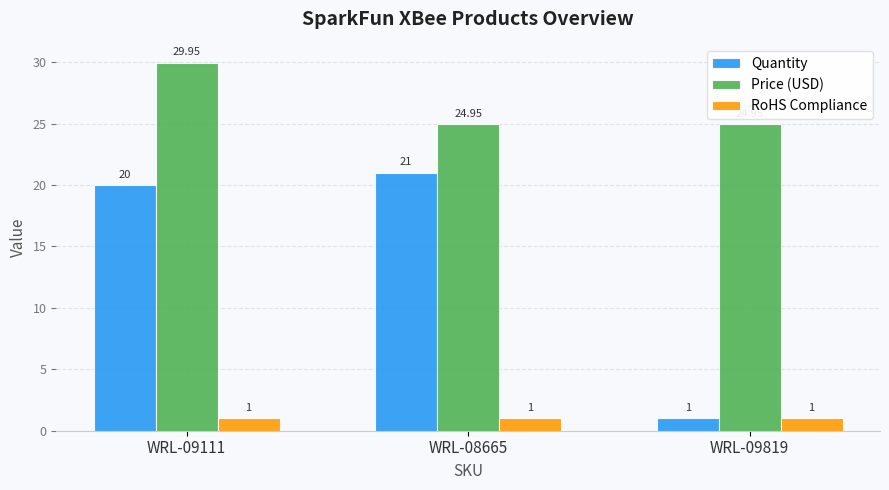

List the series in order of their peak value, highest first.

Price (USD), Quantity, RoHS Compliance